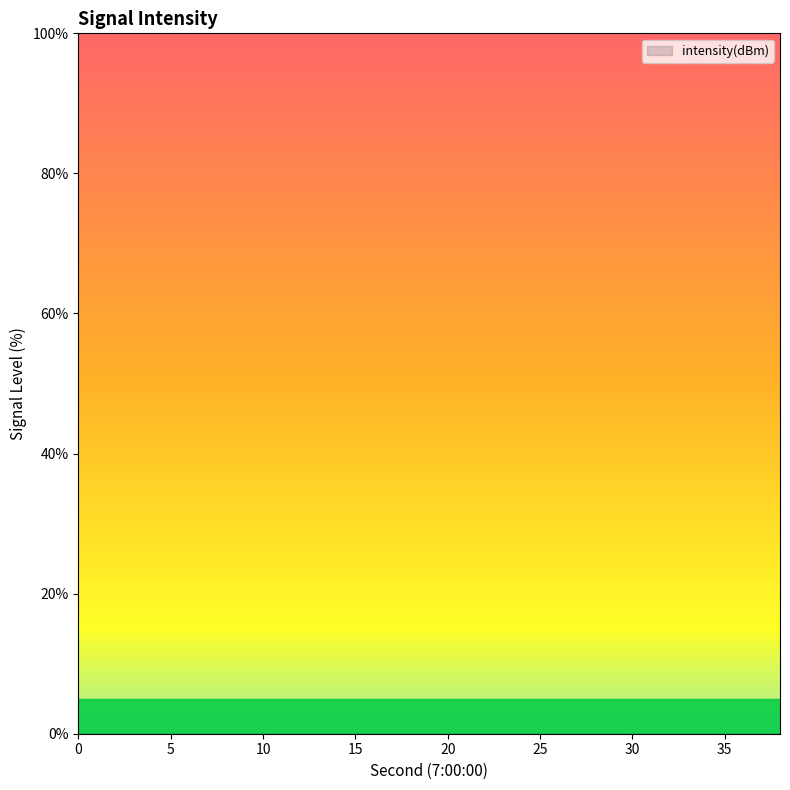

List the labels in order of value, smallest first.

14, 18, 10, 30, 8, 24, 26, 6, 20, 28, 22, 32, 2, 16, 4, 12, 36, 0, 34, 38